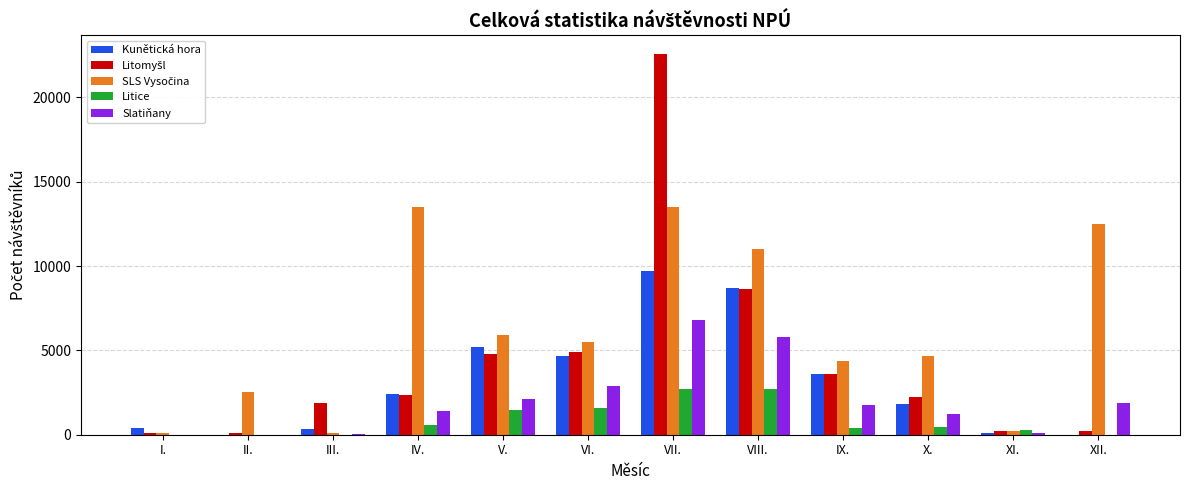

The value of Litice at VI. is 1567. True or false?

True